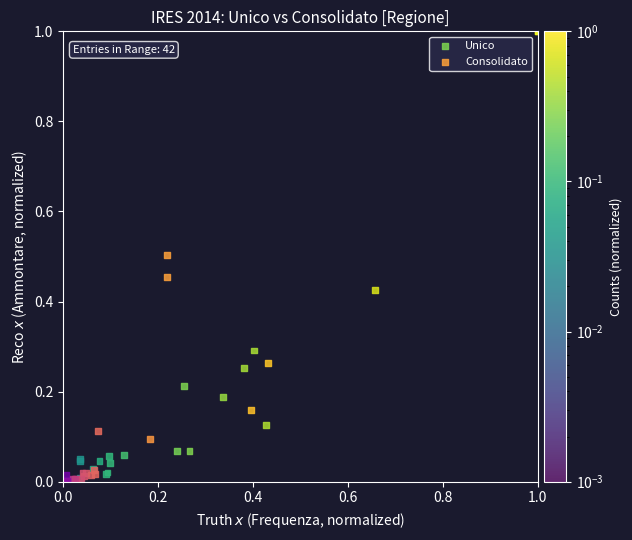

Which series has the widest spread of Y values?

Consolidato